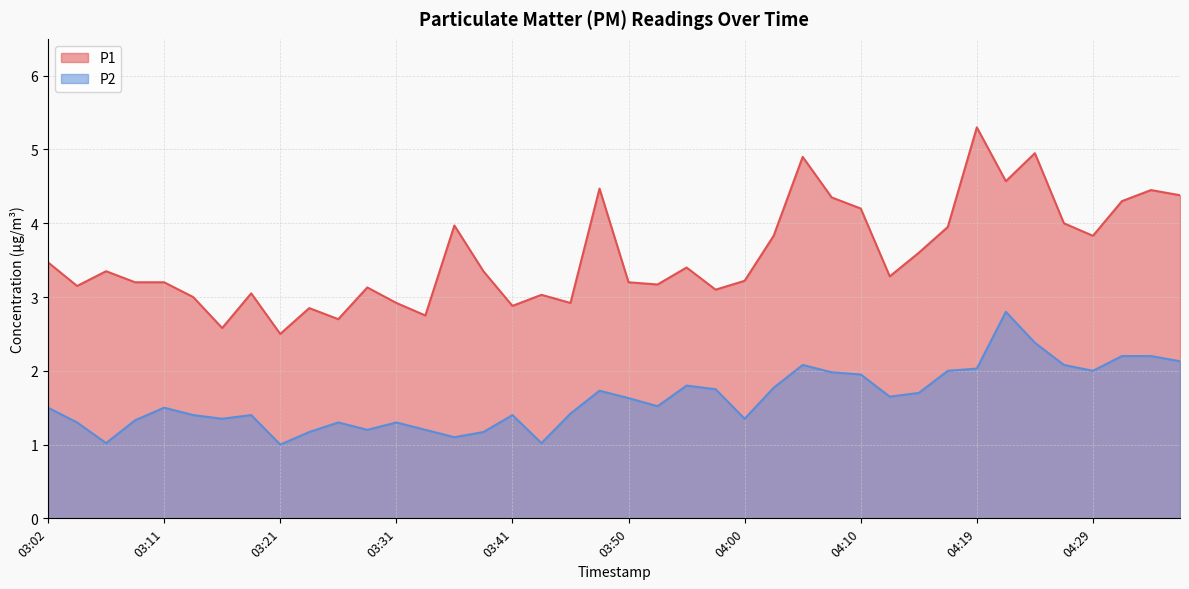

Which series has the largest total across all categories?

P1